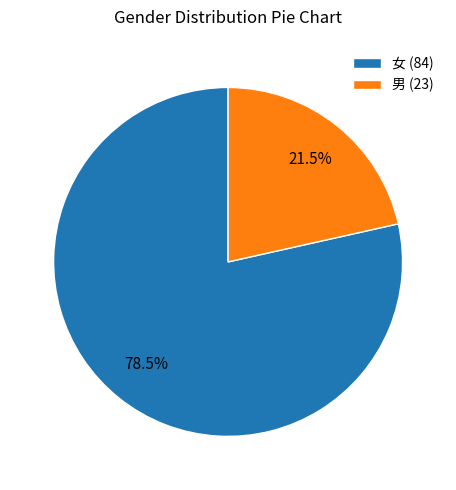

Approximately how many times larger is the value at 女 (84) compared to 男 (23)?

3.7